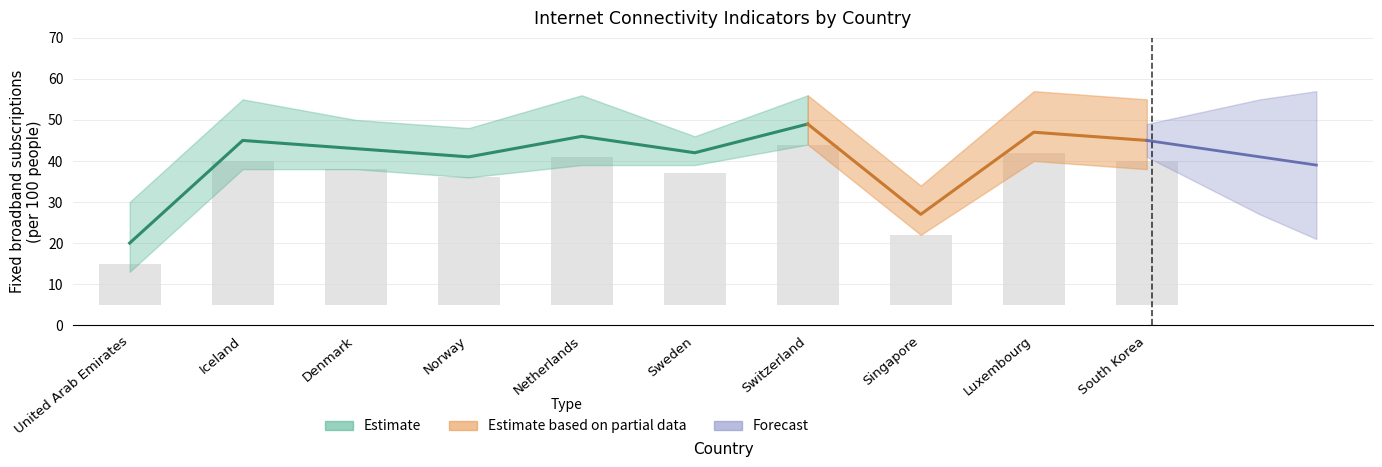

What is the label of the 8th bar from the left?

Singapore